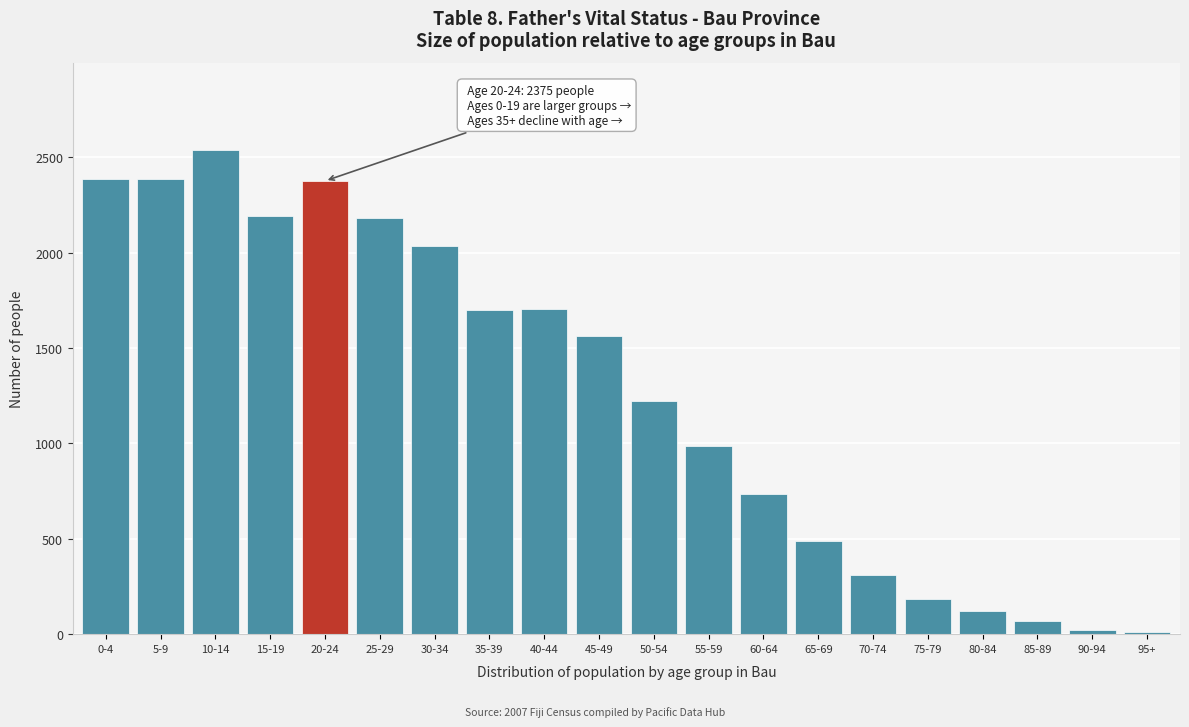

What is the sum of all values?

25204